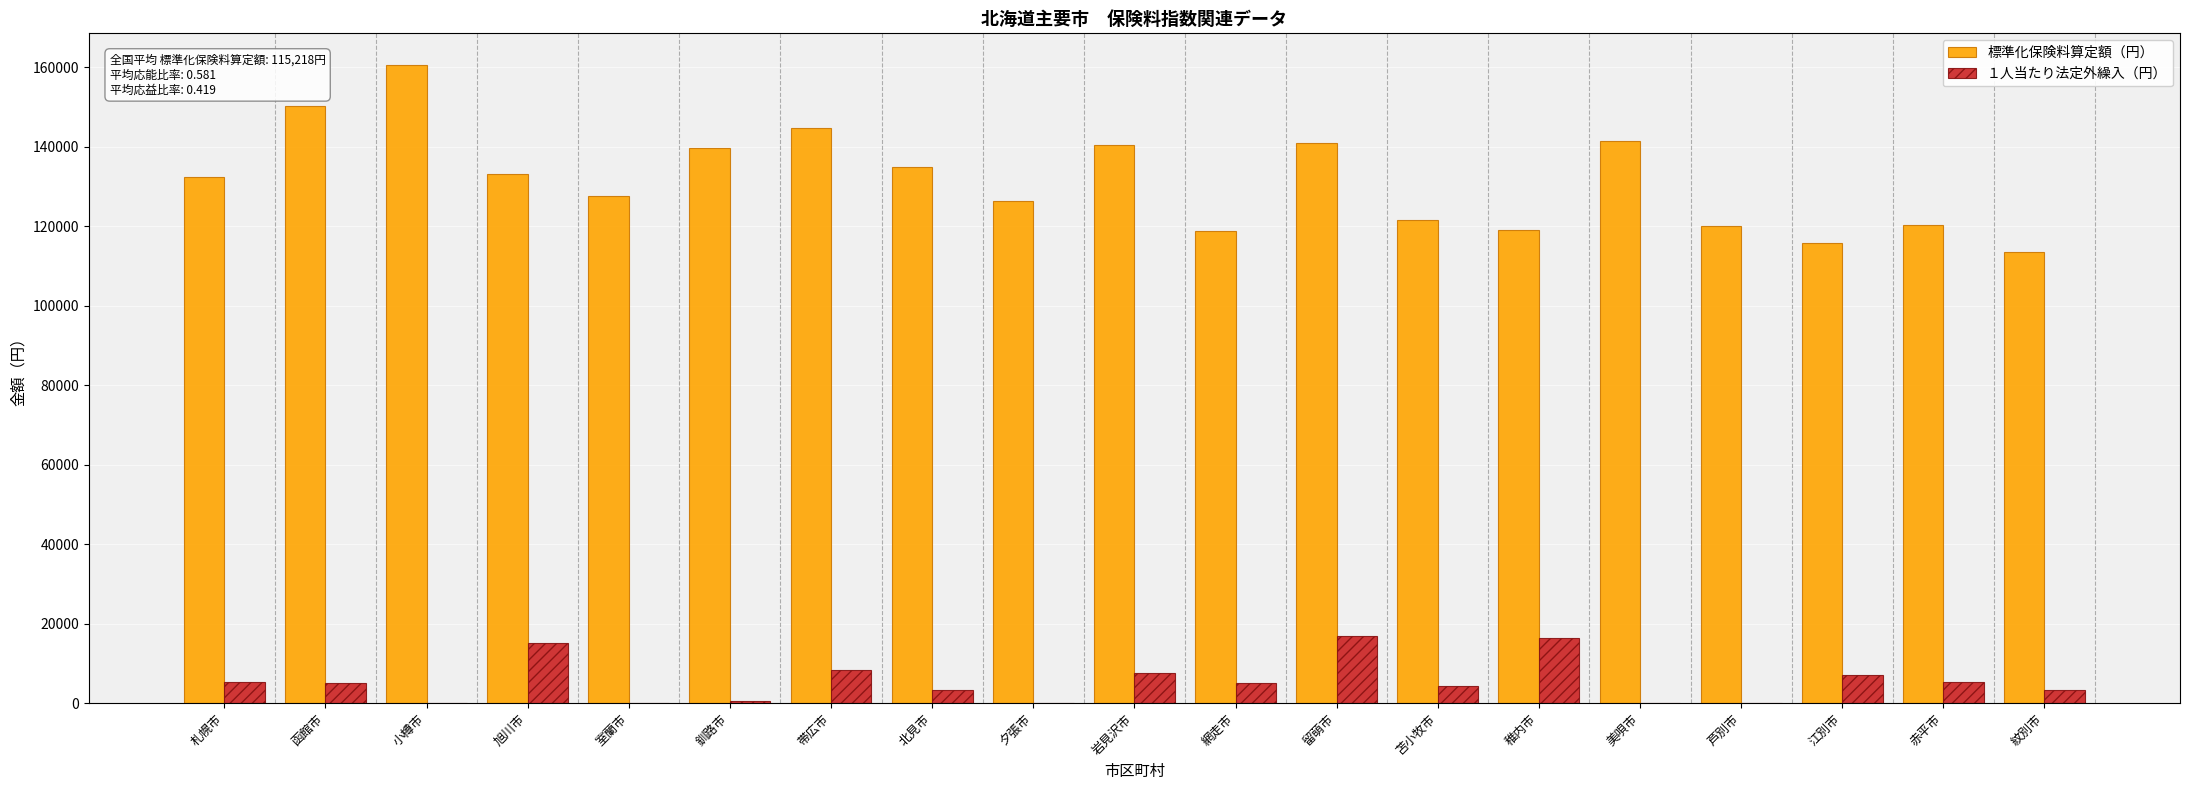

What is the sum of the １人当たり法定外繰入（円） values at 旭川市 and 室蘭市?

15085.0